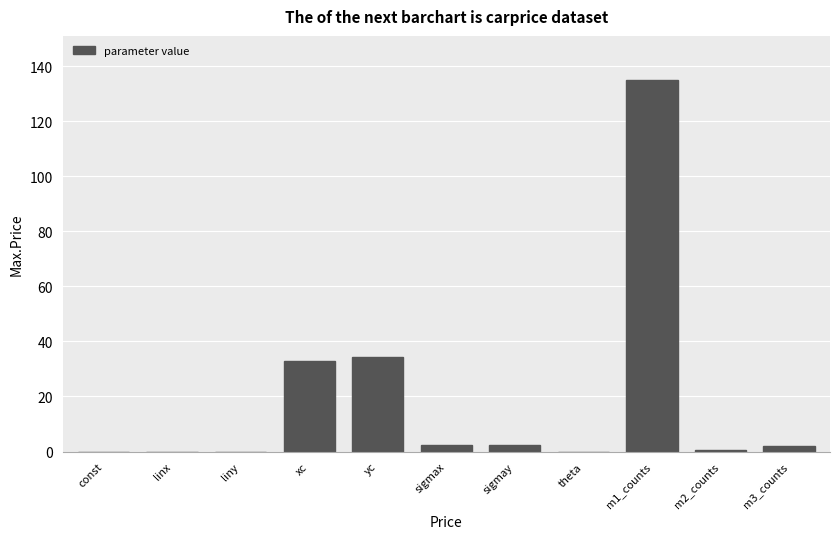

What is the sum of all values?

209.5